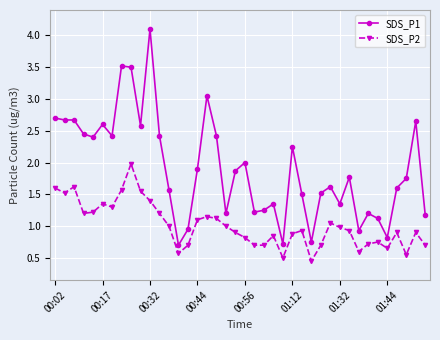

How many data points in SDS_P1 are less than 1?

6